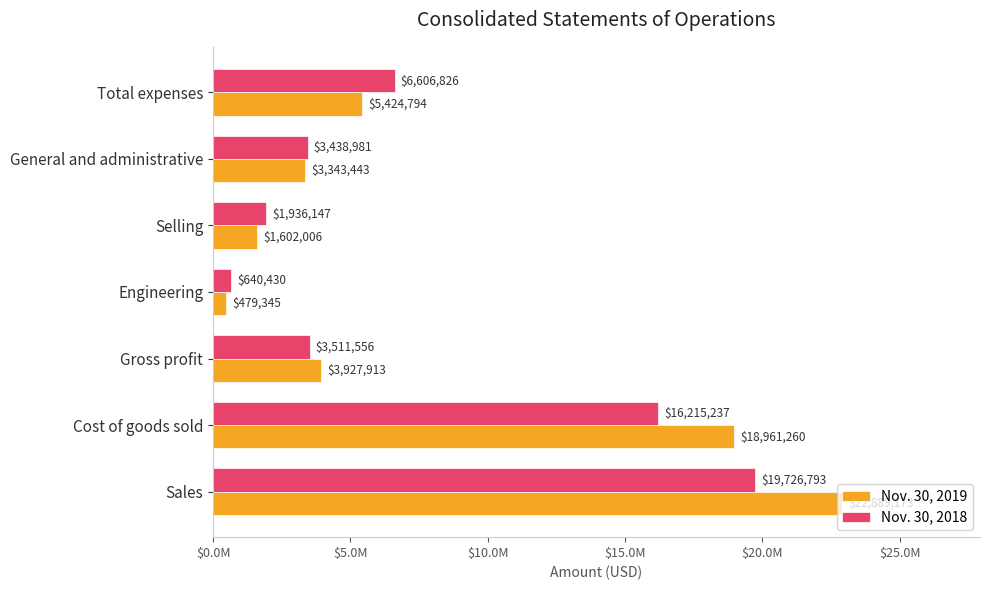

Rank the series by their maximum value, from lowest to highest.

Nov. 30, 2018, Nov. 30, 2019